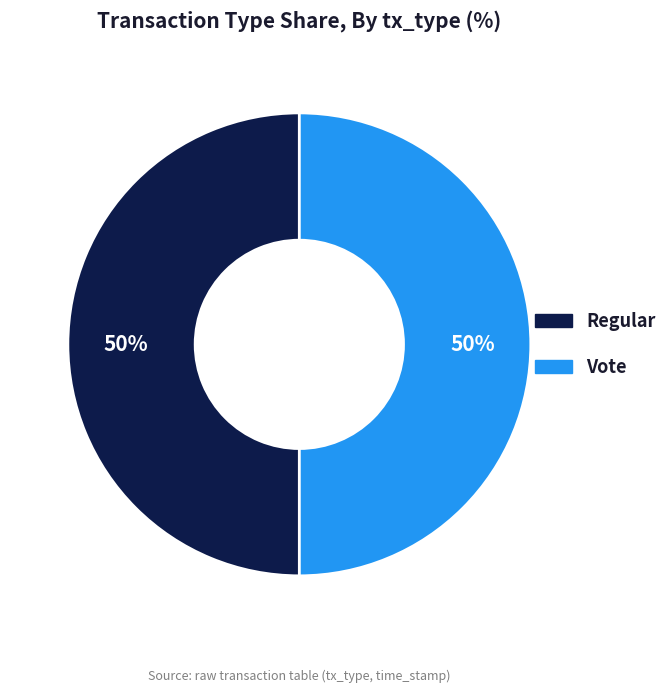

To the nearest percent, what is the average slice percentage?

50%